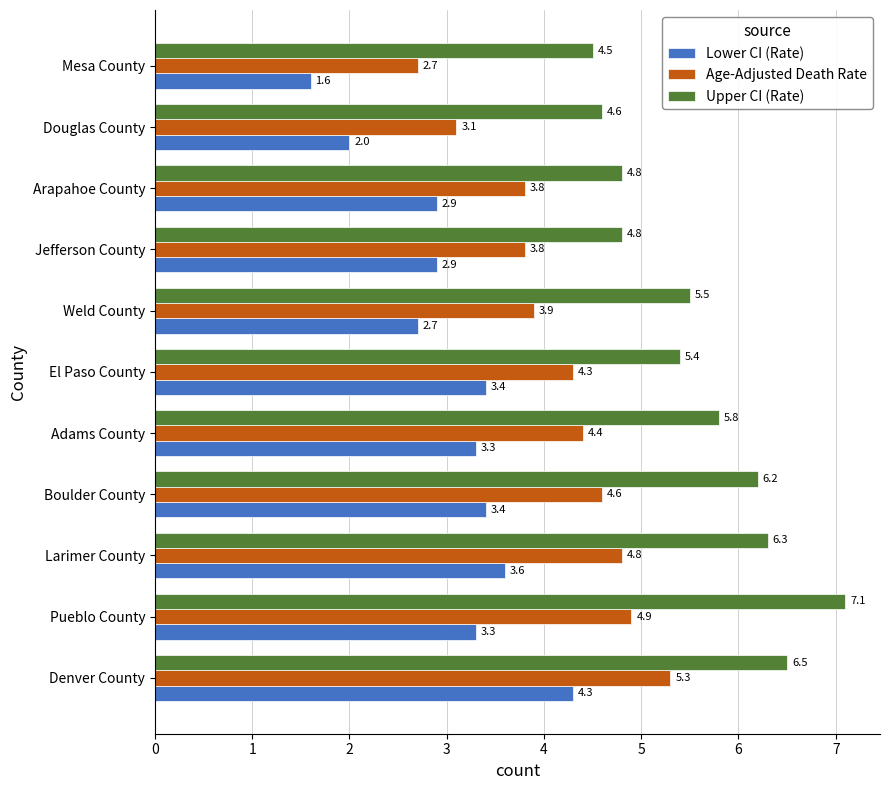

What is the total value across all series at Boulder County?

14.2